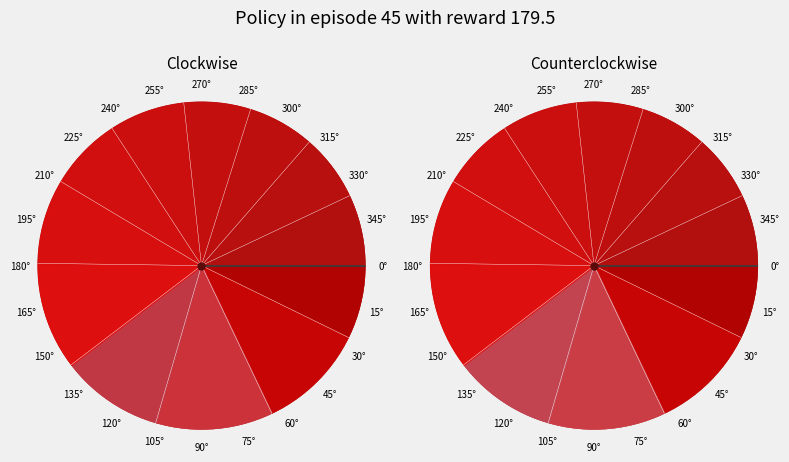

Does 55(80)_2 account for over 50% of the chart?

No